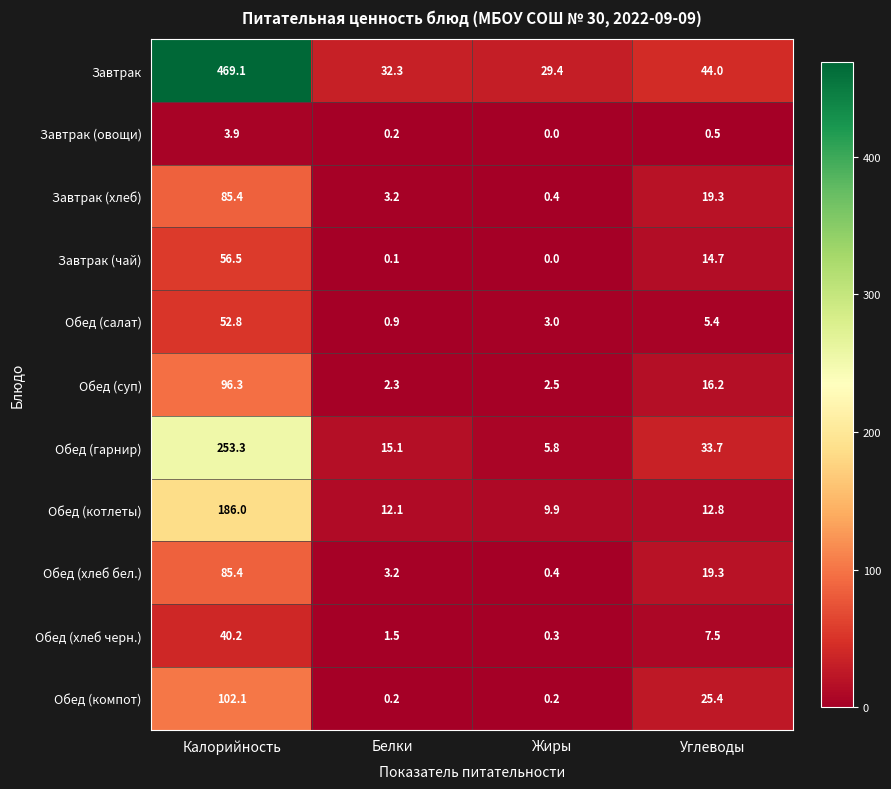

What is the spread (max minus min) of values at Жиры?

29.4